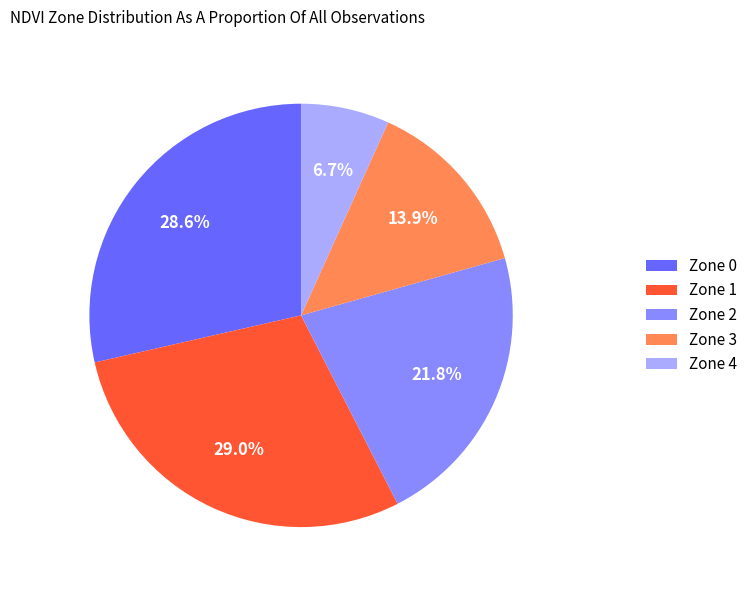

The Zone 3 slice represents 14% of the pie. True or false?

True